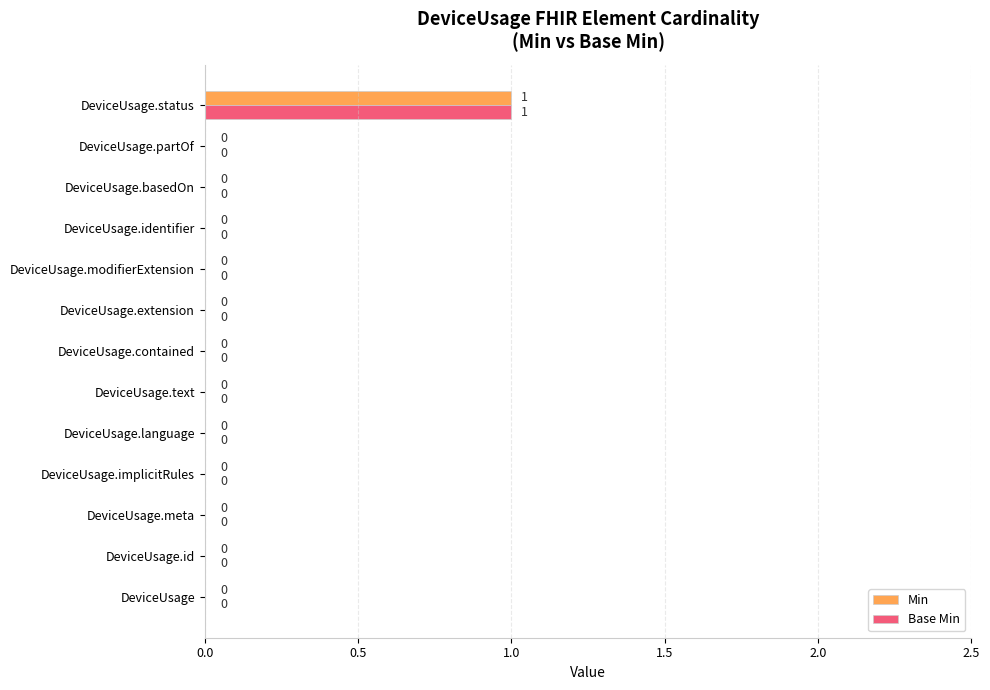

At which category is the sum across all series the highest?

DeviceUsage.status